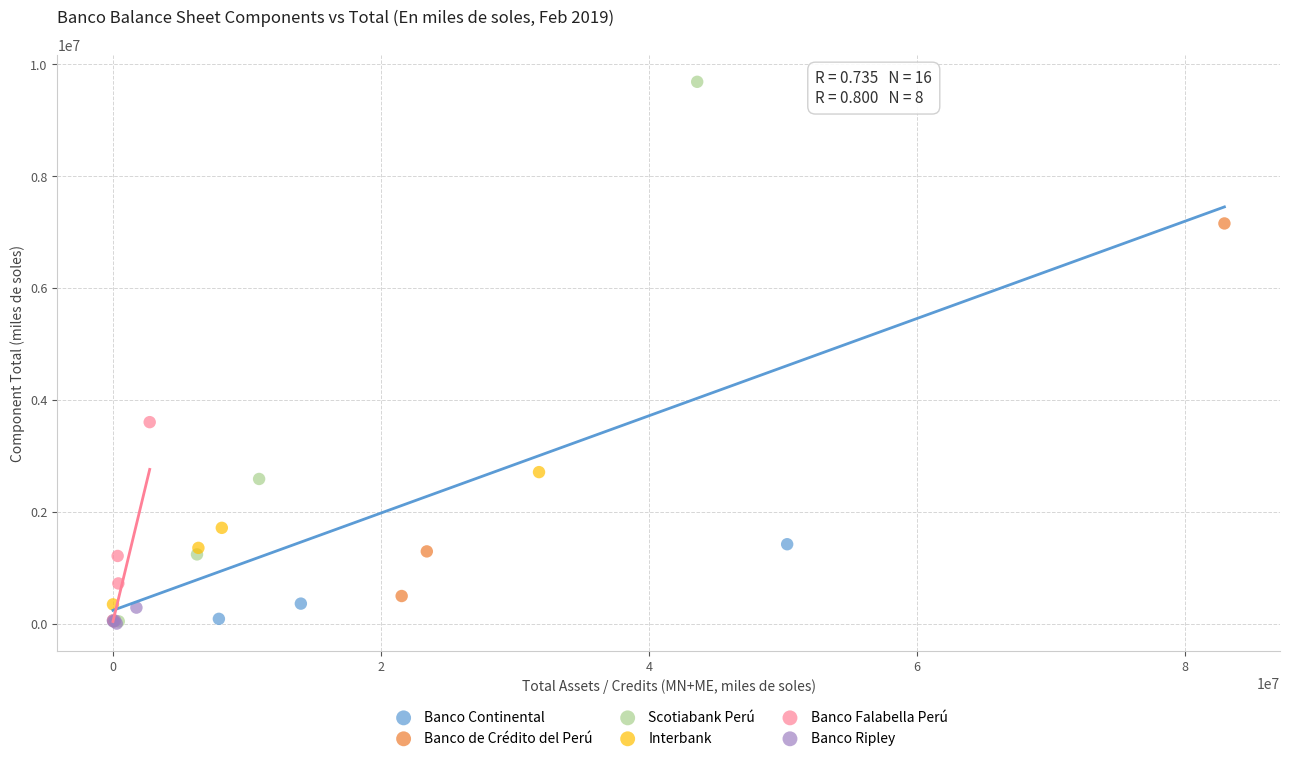

Which series contains the highest Y value?

Scotiabank Perú